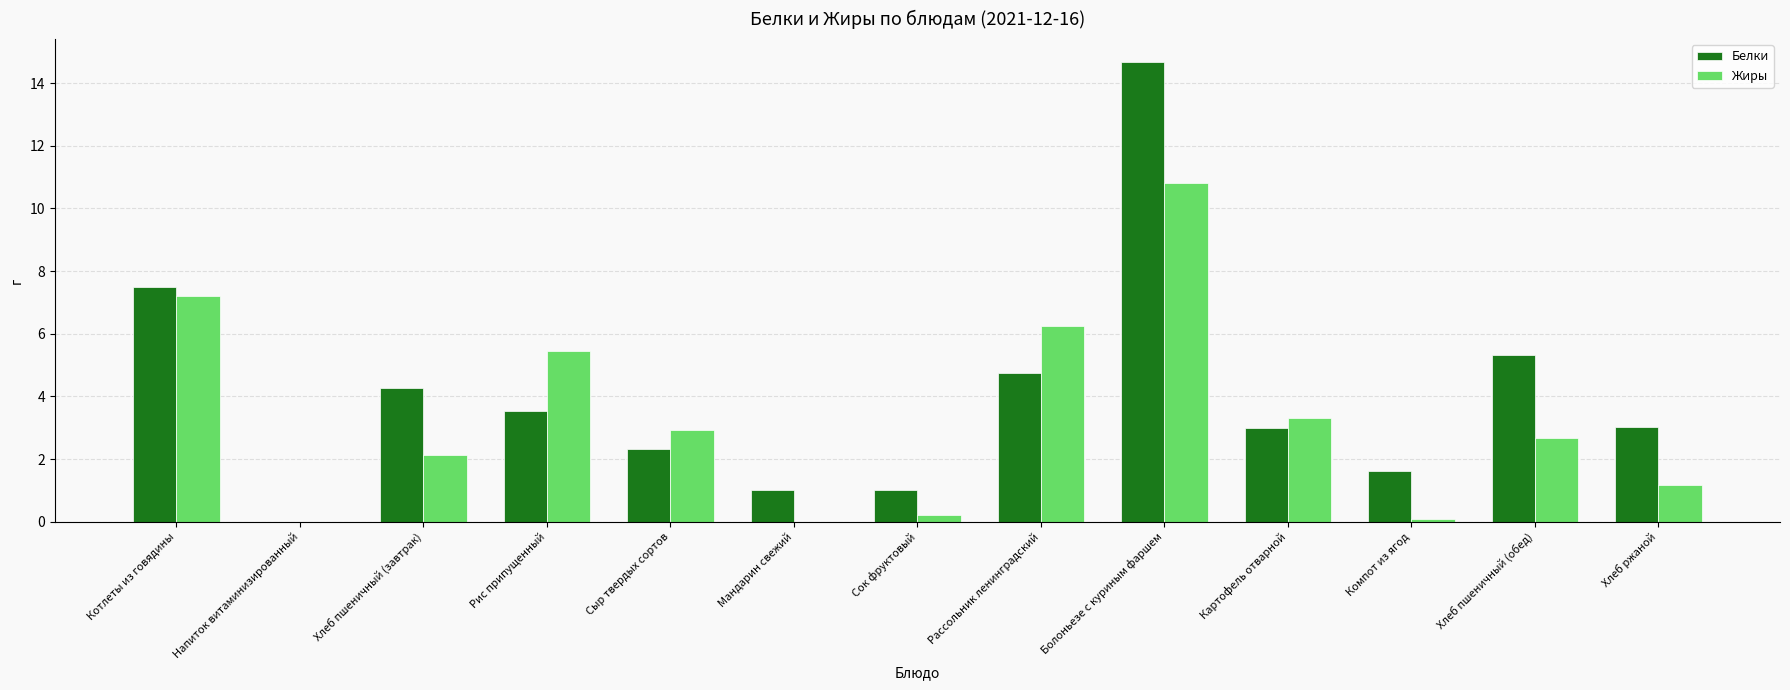

What is the average value of the Белки series?

4.0